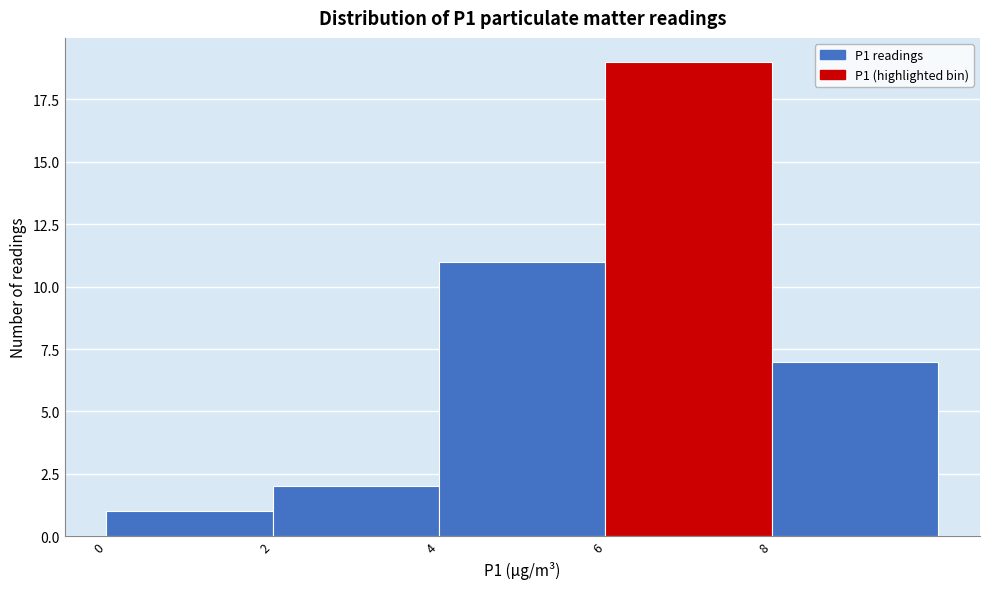

Which range on the x-axis has the tallest bar?

6 to 8